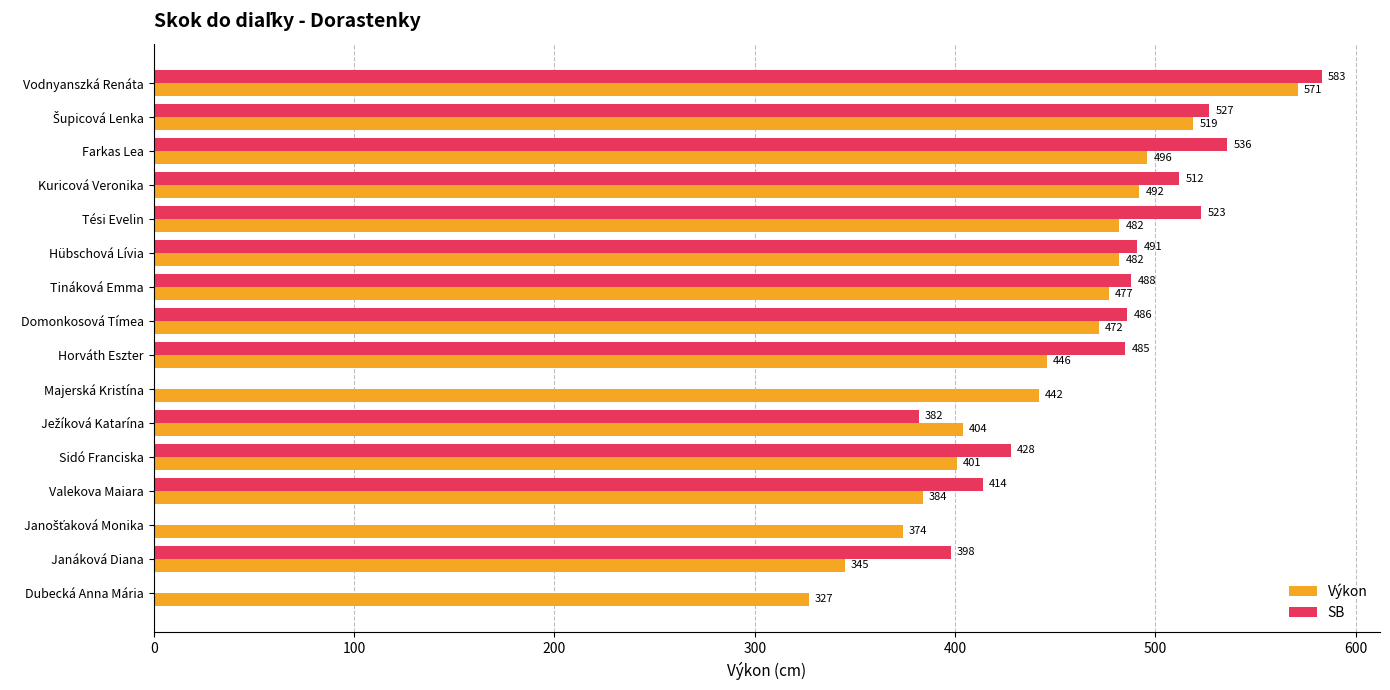

What is the average value of the Výkon series?

445